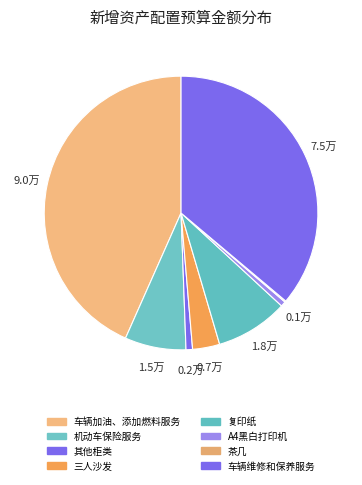

The 车辆加油、添加燃料服务 slice represents 33% of the pie. True or false?

False